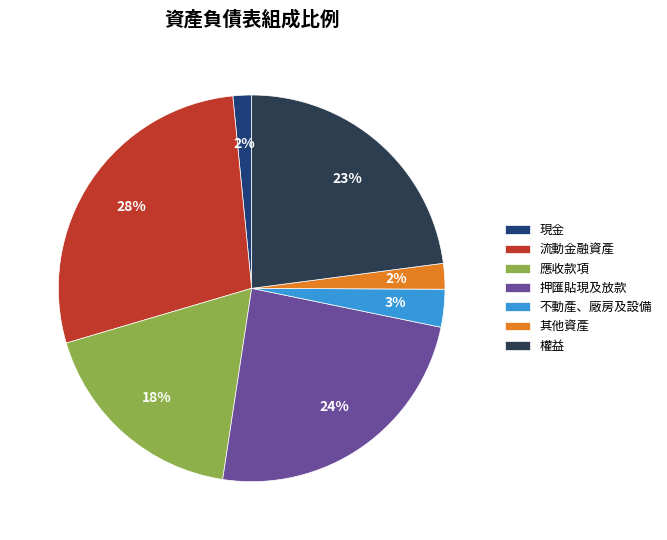

Which category has the biggest portion of the pie?

流動金融資產